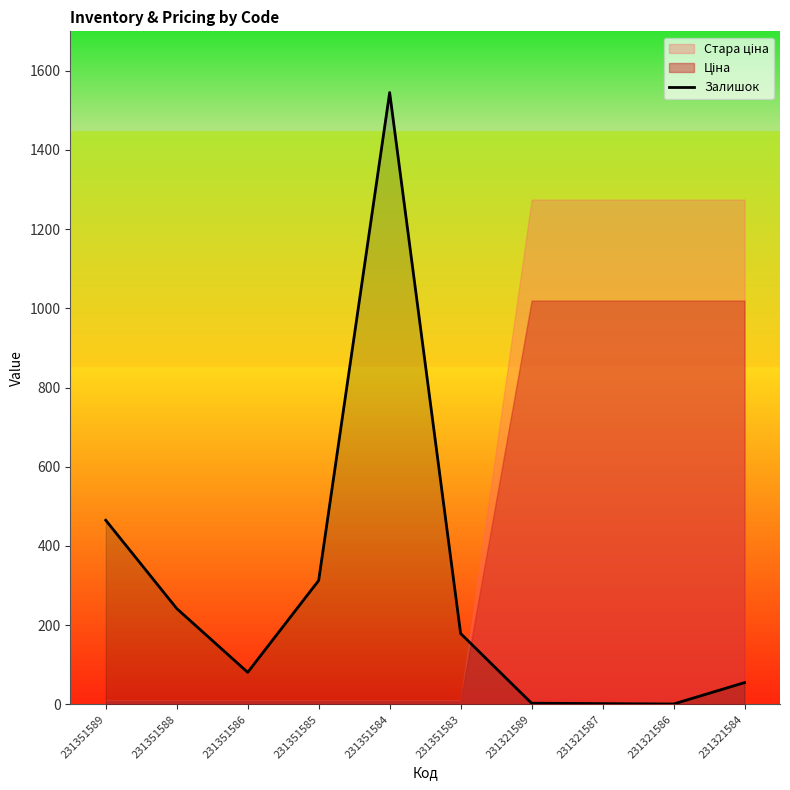

Which has a higher value, 231321587 or 231321586?

231321587